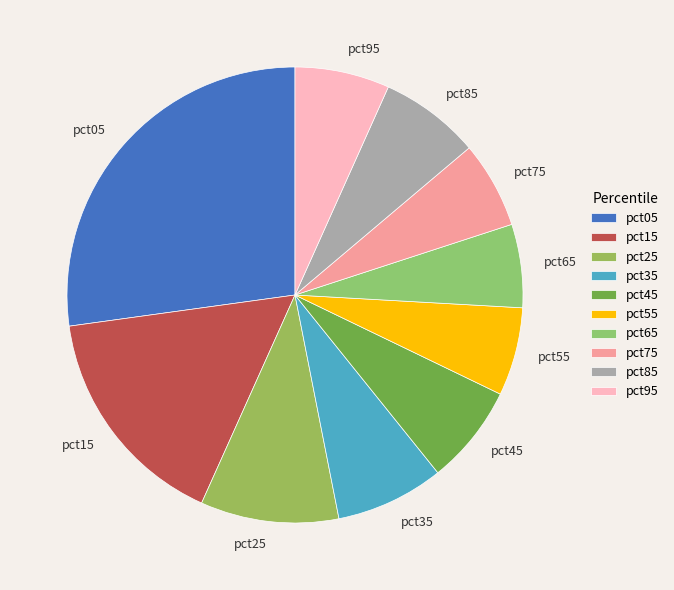

Count the number of slices in the pie.

10